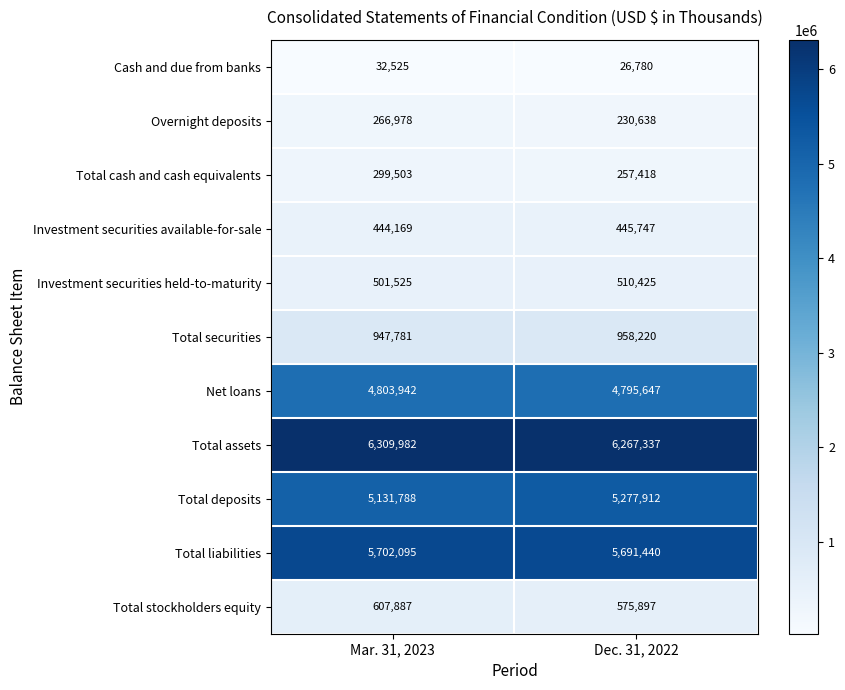

Rank the series by their maximum value, from highest to lowest.

Total assets, Total liabilities, Total deposits, Net loans, Total securities, Total stockholders equity, Investment securities held-to-maturity, Investment securities available-for-sale, Total cash and cash equivalents, Overnight deposits, Cash and due from banks